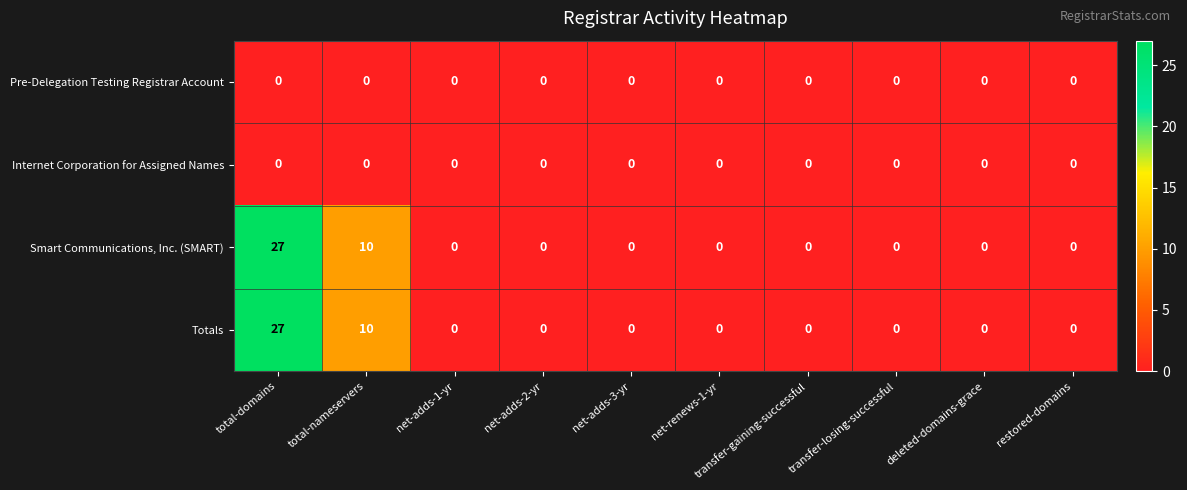

What is the maximum value shown in the chart?

27